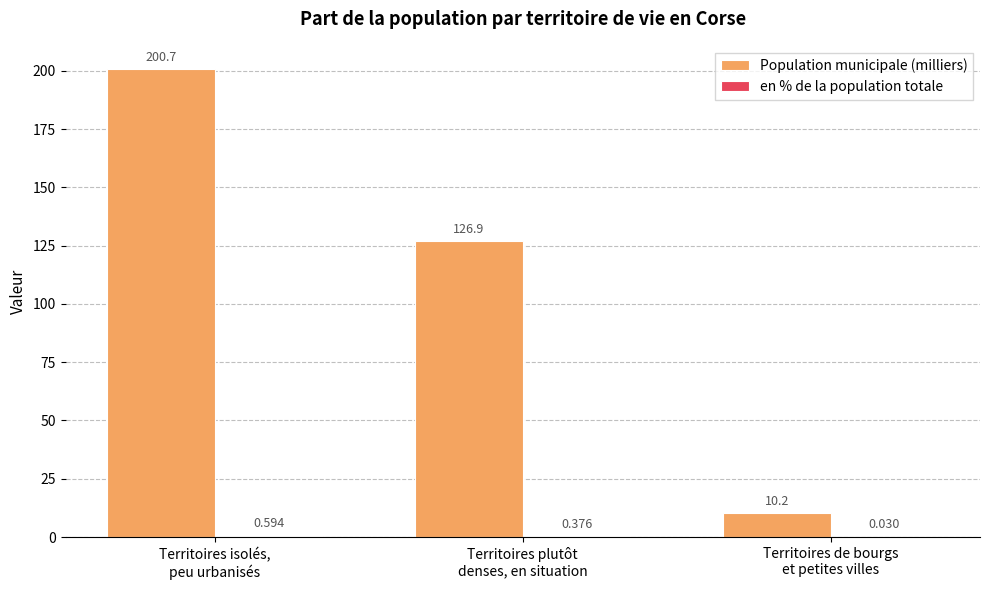

Where is Population municipale (milliers) nearest to the value 105?

Territoires plutôt
denses, en situation